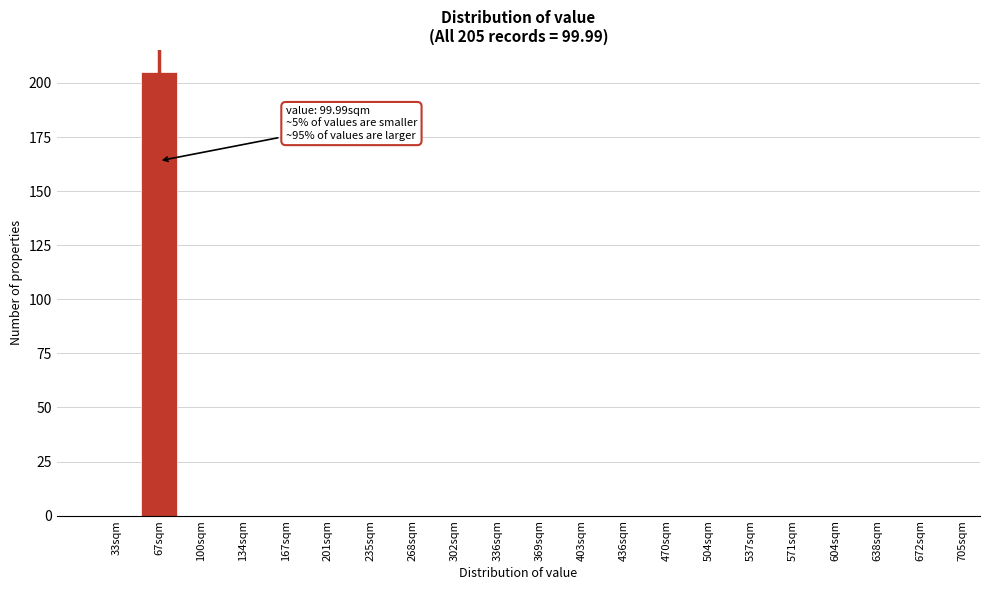

Reading right to left, extract all data points from this chart.

672sqm=0	638sqm=0	604sqm=0	571sqm=0	537sqm=0	504sqm=0	470sqm=0	436sqm=0	403sqm=0	369sqm=0	336sqm=0	302sqm=0	268sqm=0	235sqm=0	201sqm=0	167sqm=0	134sqm=0	100sqm=0	67sqm=205	33sqm=0